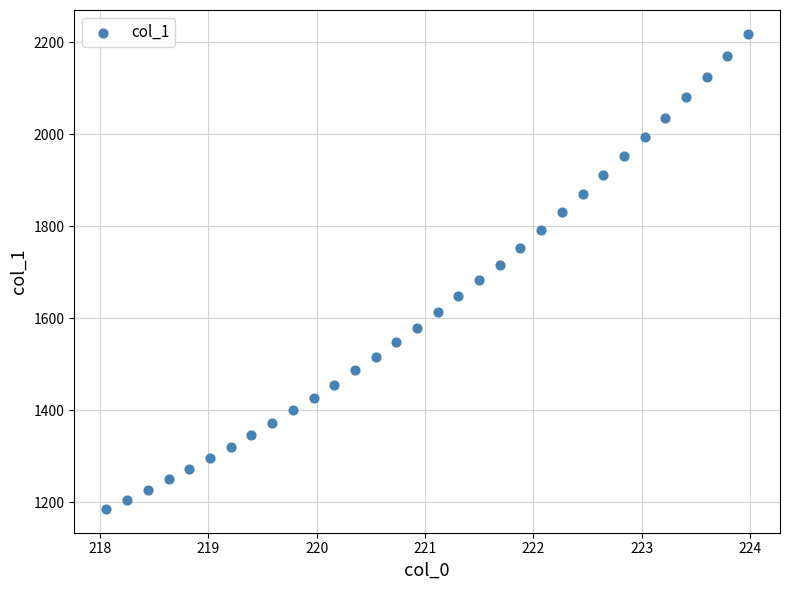

What is the range of X values (max minus min)?

5.9